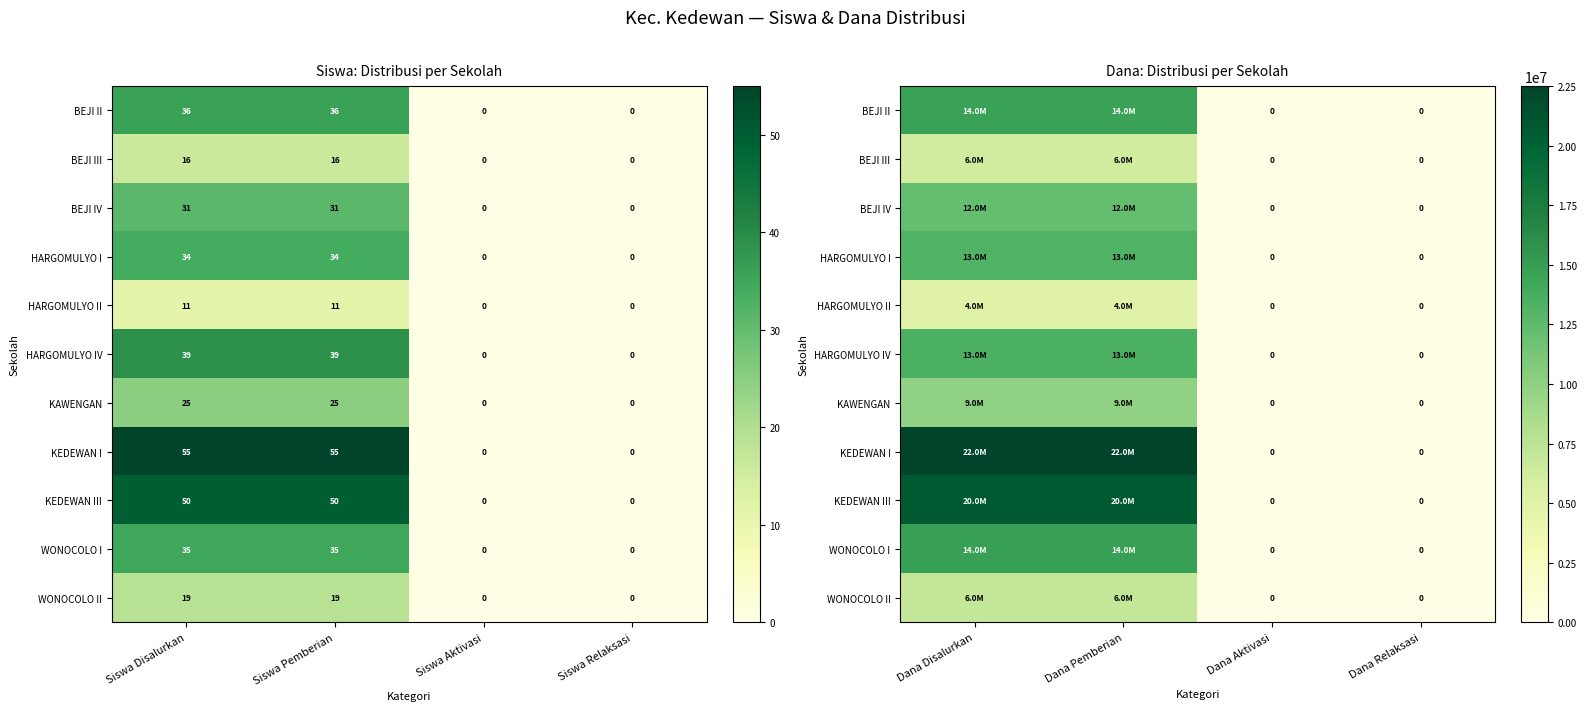

The BEJI II series shows 3439208 at Dana Pemberian. True or false?

False